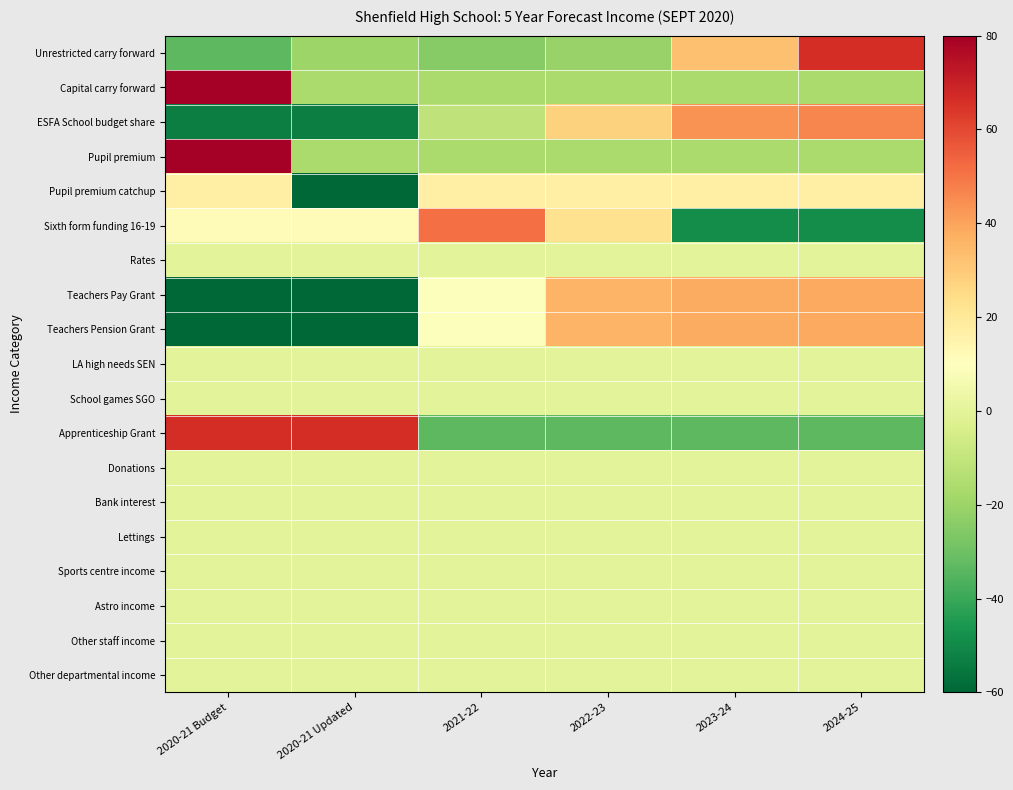

Reading left to right, what are all the values shown in this chart?

Unrestricted carry forward: 2020-21 Budget=-33.6	2020-21 Updated=-19.6	2021-22=-24.9	2022-23=-21.1	2023-24=32.8	2024-25=66.4
Capital carry forward: 2020-21 Budget=83.3	2020-21 Updated=-16.7	2021-22=-16.7	2022-23=-16.7	2023-24=-16.7	2024-25=-16.7
ESFA School budget share: 2020-21 Budget=-53.4	2020-21 Updated=-53.4	2021-22=-11.0	2022-23=27.7	2023-24=43.5	2024-25=46.6
Pupil premium: 2020-21 Budget=83.3	2020-21 Updated=-16.7	2021-22=-16.7	2022-23=-16.7	2023-24=-16.7	2024-25=-16.7
Pupil premium catchup: 2020-21 Budget=16.7	2020-21 Updated=-83.3	2021-22=16.7	2022-23=16.7	2023-24=16.7	2024-25=16.7
Sixth form funding 16-19: 2020-21 Budget=11.9	2020-21 Updated=11.9	2021-22=51.2	2022-23=22.6	2023-24=-48.8	2024-25=-48.8
Rates: 2020-21 Budget=0.0	2020-21 Updated=0.0	2021-22=0.0	2022-23=0.0	2023-24=0.0	2024-25=0.0
Teachers Pay Grant: 2020-21 Budget=-61.0	2020-21 Updated=-61.0	2021-22=9.2	2022-23=35.8	2023-24=38.1	2024-25=39.0
Teachers Pension Grant: 2020-21 Budget=-61.0	2020-21 Updated=-61.0	2021-22=9.2	2022-23=35.8	2023-24=38.1	2024-25=39.0
LA high needs SEN: 2020-21 Budget=0.0	2020-21 Updated=0.0	2021-22=0.0	2022-23=0.0	2023-24=0.0	2024-25=0.0
School games SGO: 2020-21 Budget=0.0	2020-21 Updated=0.0	2021-22=0.0	2022-23=0.0	2023-24=0.0	2024-25=0.0
Apprenticeship Grant: 2020-21 Budget=66.7	2020-21 Updated=66.7	2021-22=-33.3	2022-23=-33.3	2023-24=-33.3	2024-25=-33.3
Donations: 2020-21 Budget=0.0	2020-21 Updated=0.0	2021-22=0.0	2022-23=0.0	2023-24=0.0	2024-25=0.0
Bank interest: 2020-21 Budget=0.0	2020-21 Updated=0.0	2021-22=0.0	2022-23=0.0	2023-24=0.0	2024-25=0.0
Lettings: 2020-21 Budget=0.0	2020-21 Updated=0.0	2021-22=0.0	2022-23=0.0	2023-24=0.0	2024-25=0.0
Sports centre income: 2020-21 Budget=0.0	2020-21 Updated=0.0	2021-22=0.0	2022-23=0.0	2023-24=0.0	2024-25=0.0
Astro income: 2020-21 Budget=0.0	2020-21 Updated=0.0	2021-22=0.0	2022-23=0.0	2023-24=0.0	2024-25=0.0
Other staff income: 2020-21 Budget=0.0	2020-21 Updated=0.0	2021-22=0.0	2022-23=0.0	2023-24=0.0	2024-25=0.0
Other departmental income: 2020-21 Budget=0.0	2020-21 Updated=0.0	2021-22=0.0	2022-23=0.0	2023-24=0.0	2024-25=0.0